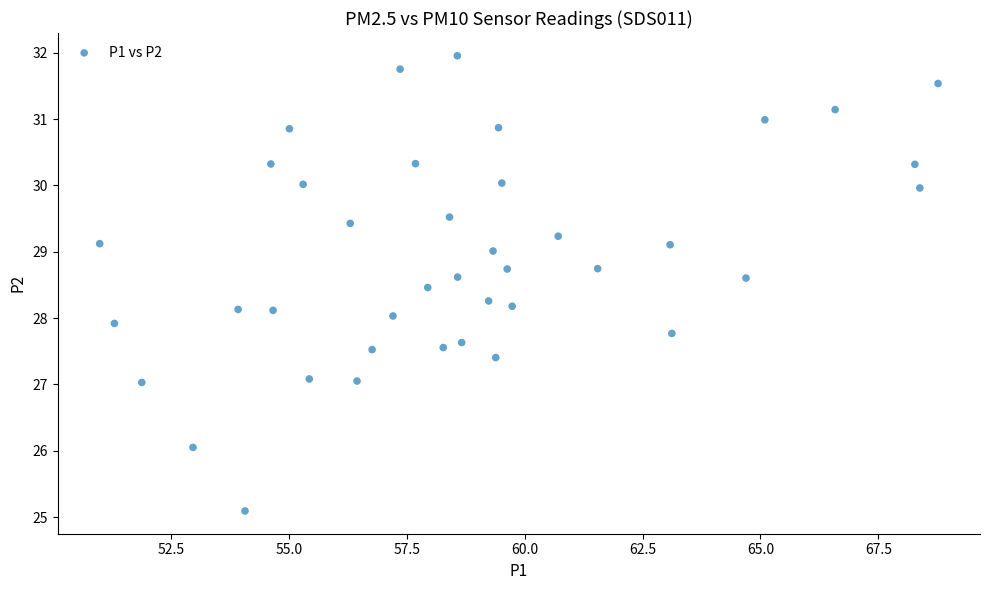

What is the range of Y values (max minus min)?

6.9